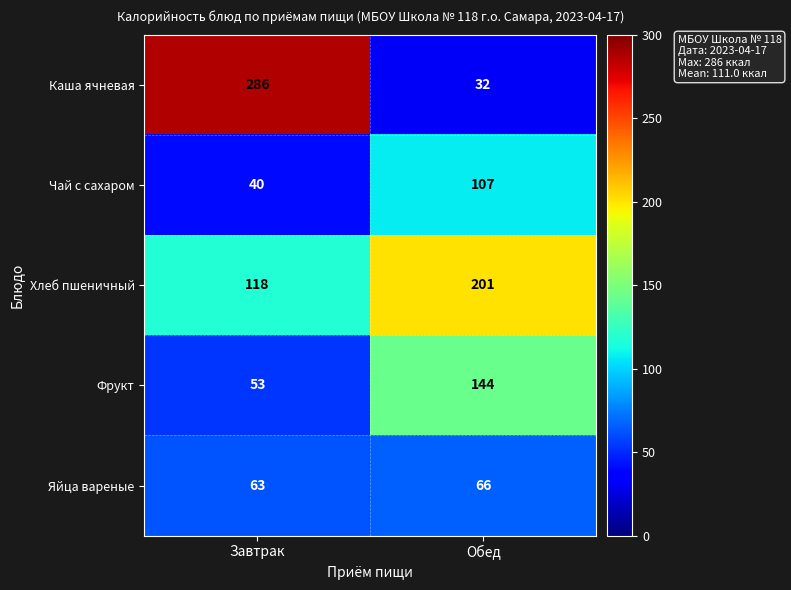

Rank the series at Завтрак from highest to lowest value.

Каша ячневая, Хлеб пшеничный, Яйца вареные, Фрукт, Чай с сахаром